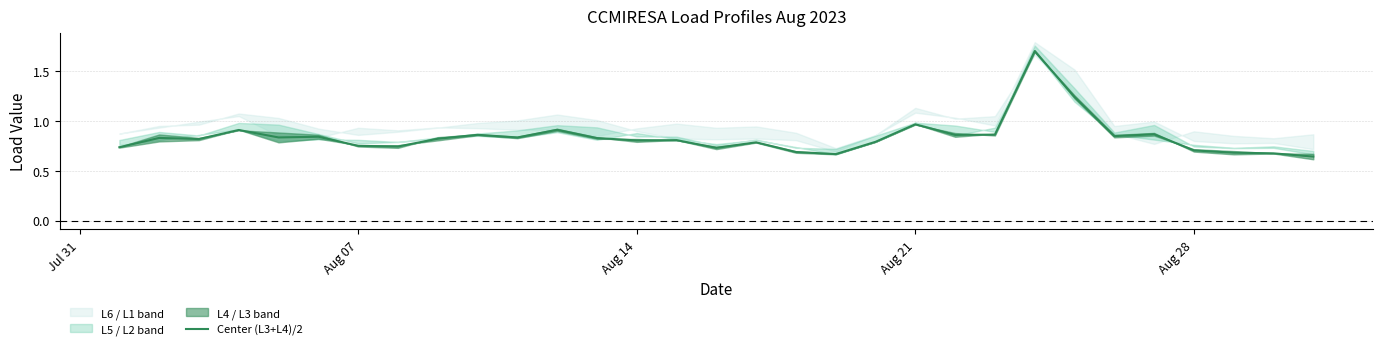

How many lines are shown in the chart?

1